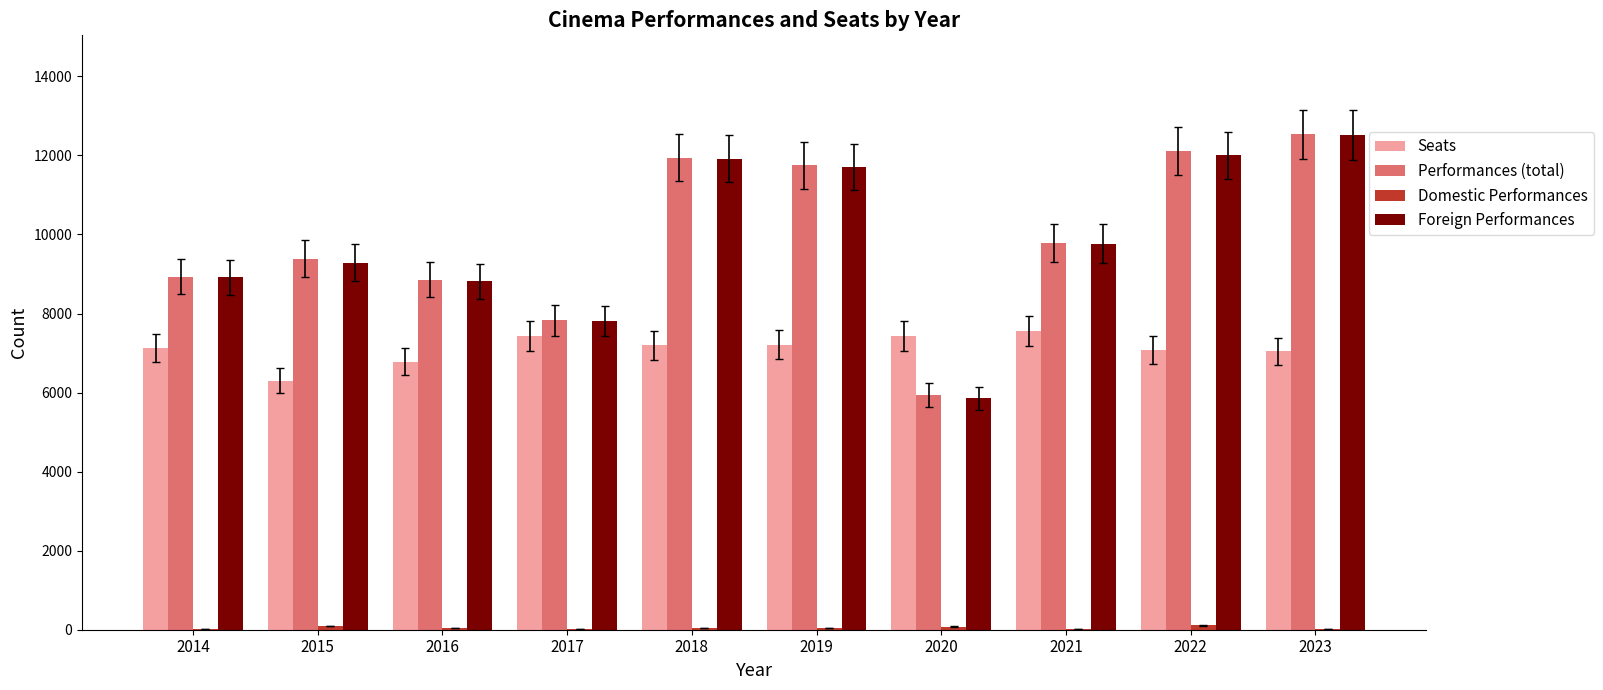

Is the value of Foreign Performances at 2022 greater than the value of Performances (total) at 2017?

Yes